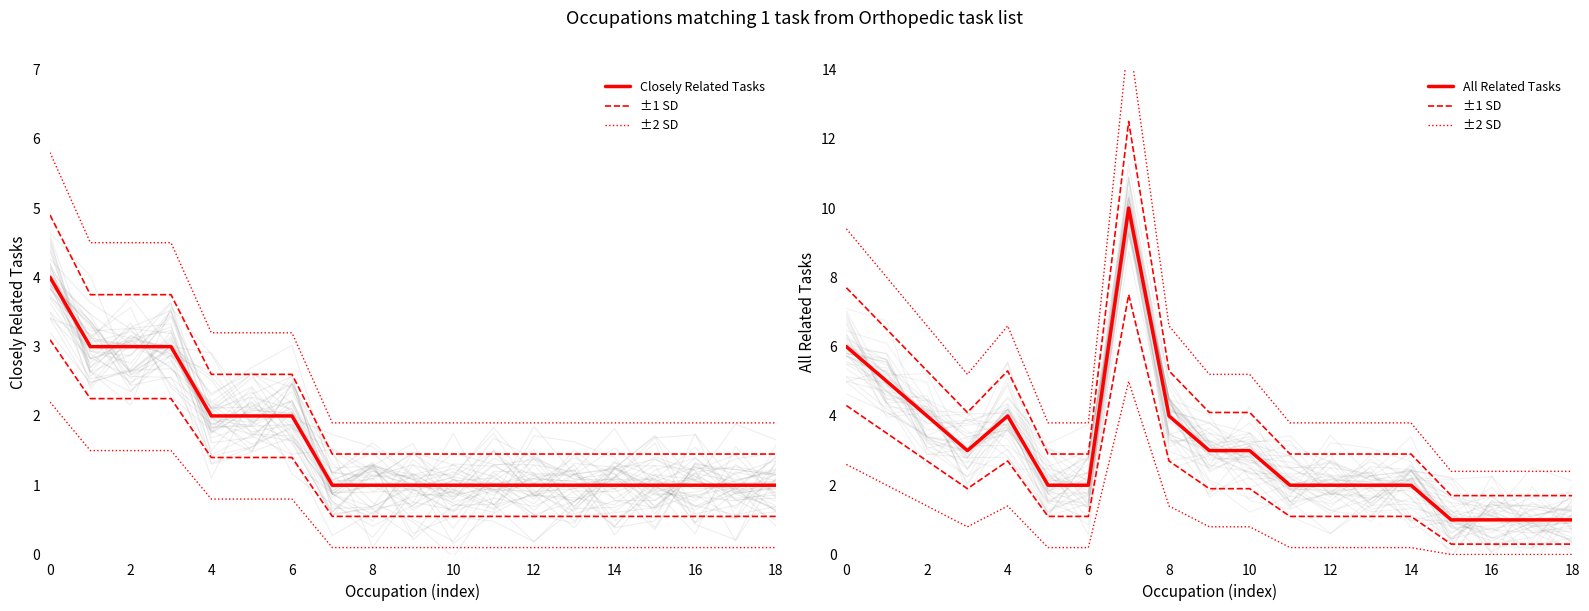

List the series in order of their overall mean, lowest first.

Closely Related Tasks, All Related Tasks, ±1 SD, ±2 SD